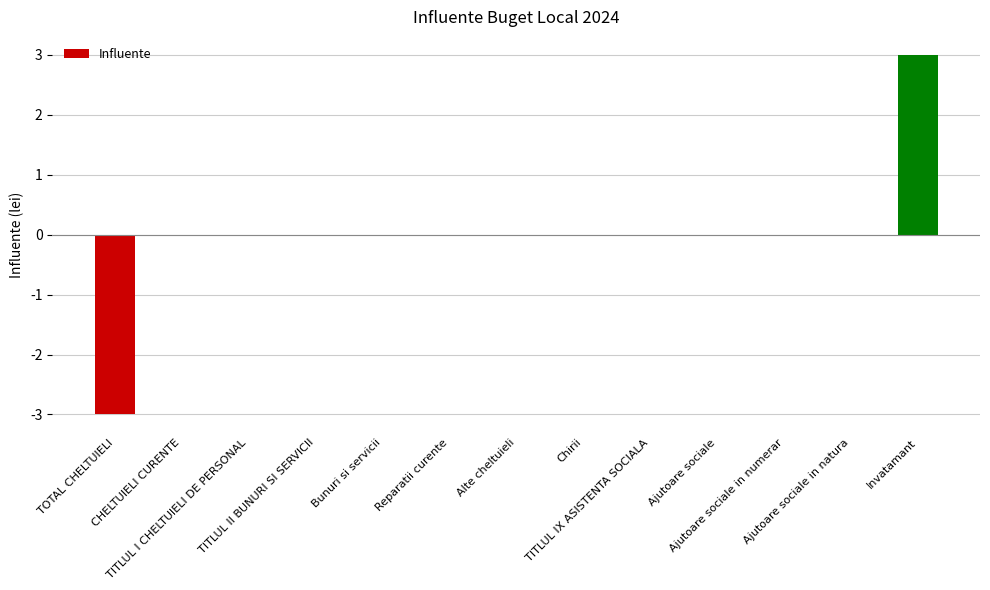

What is the maximum value shown in the chart?

3